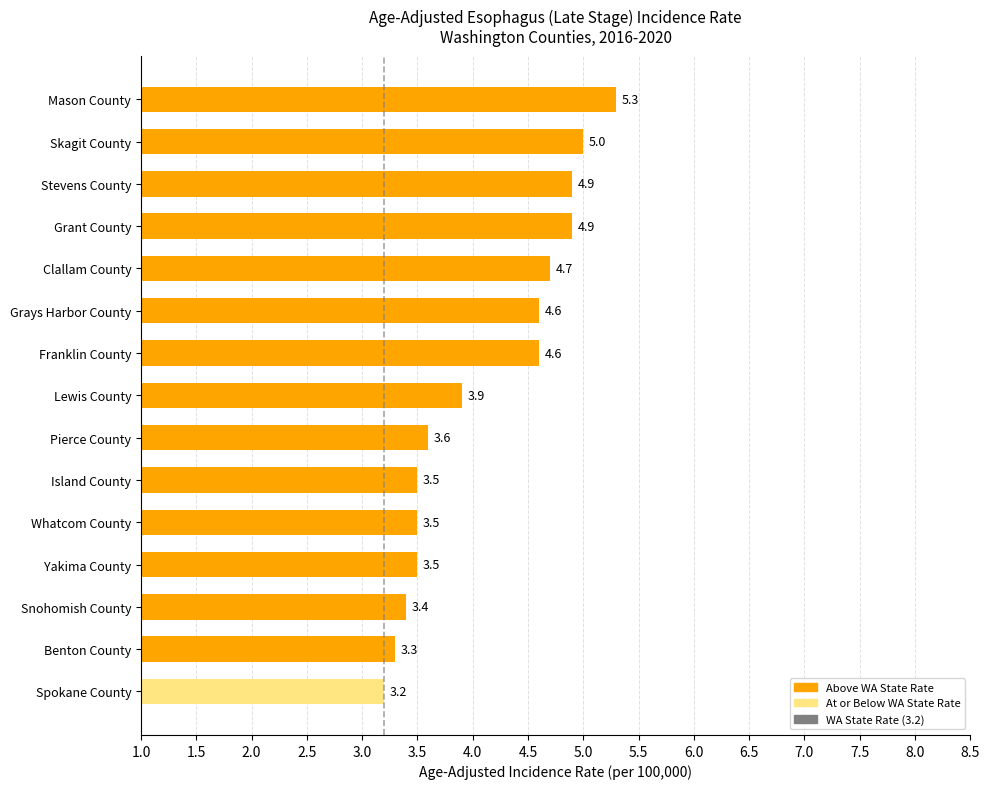

What is the change in value from Yakima County to Snohomish County?

-0.1